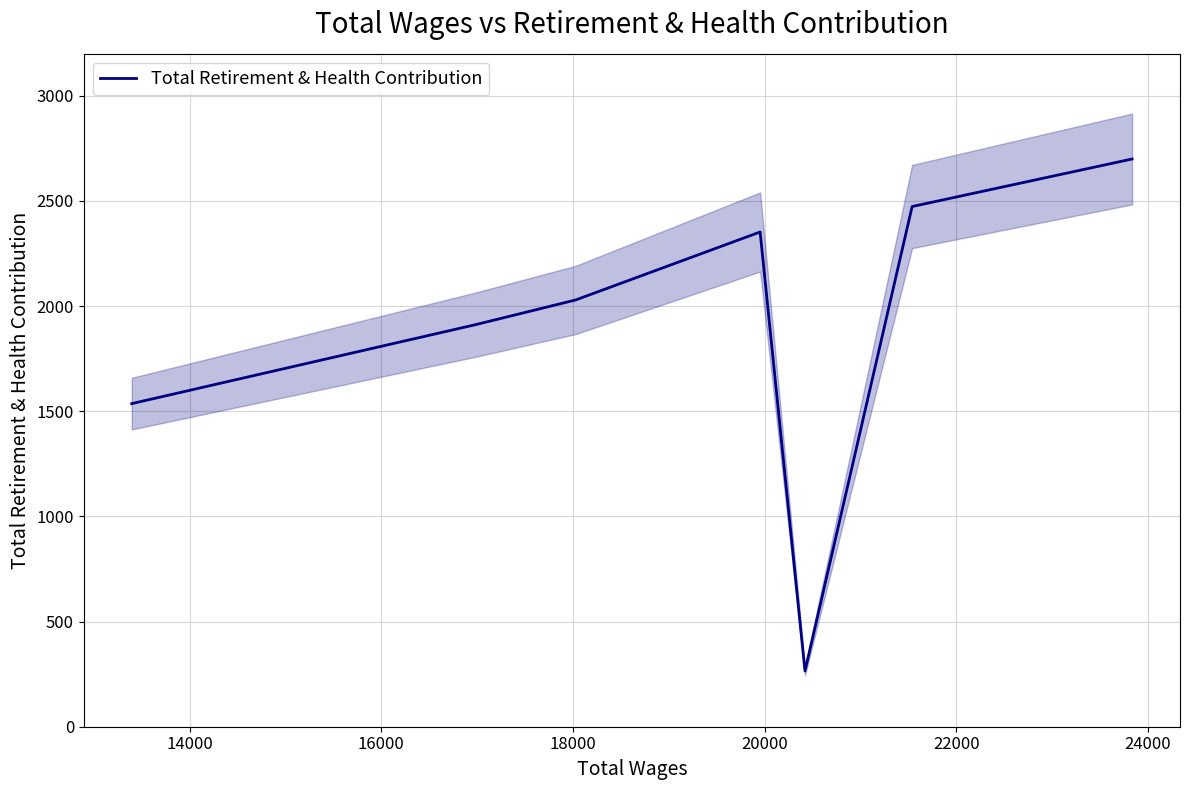

What is the minimum value for Total Retirement & Health Contribution?

265